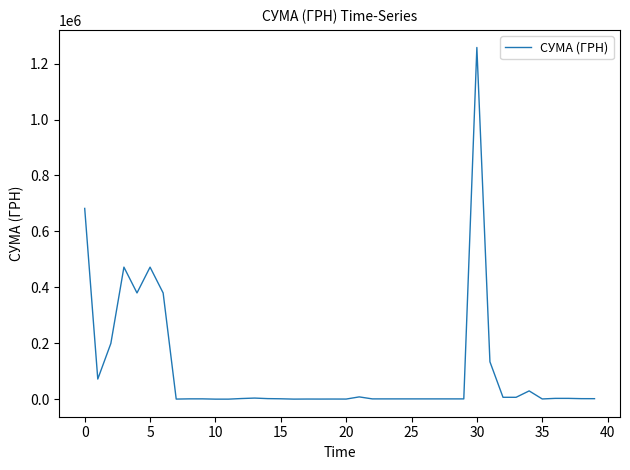

Is this an area chart (filled region under the line)?

No